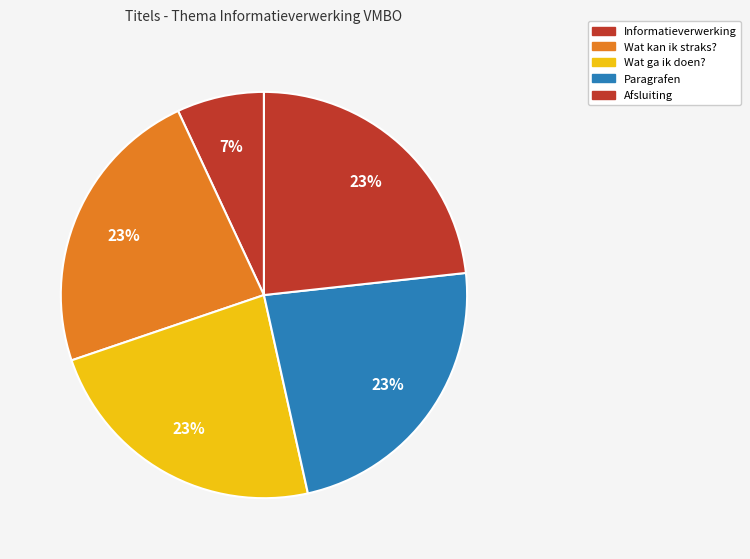

Rank the categories by value from lowest to highest.

Informatieverwerking, Wat kan ik straks?, Wat ga ik doen?, Paragrafen, Afsluiting